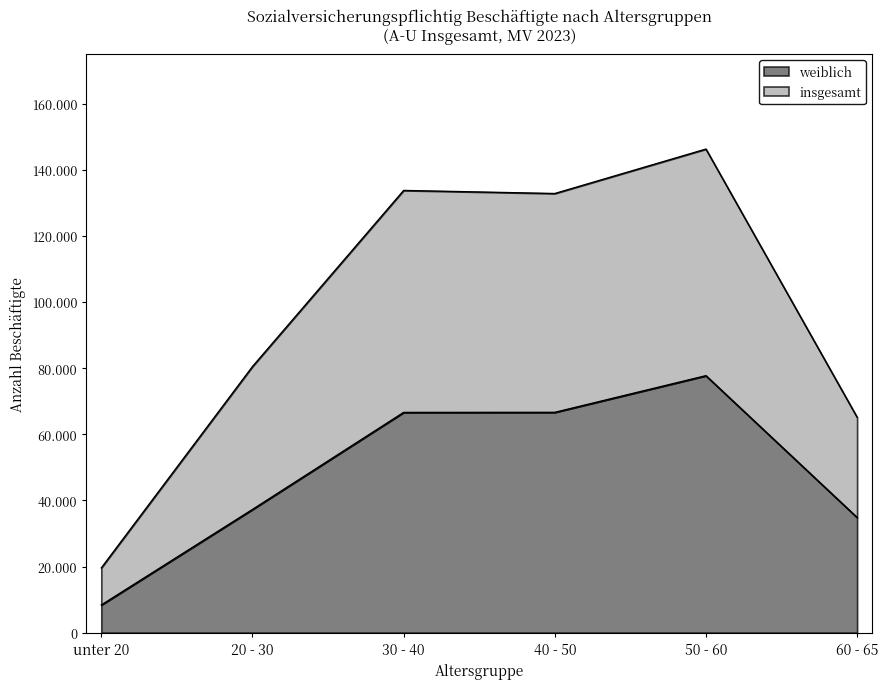

What is the total value across all series at unter 20?

27946